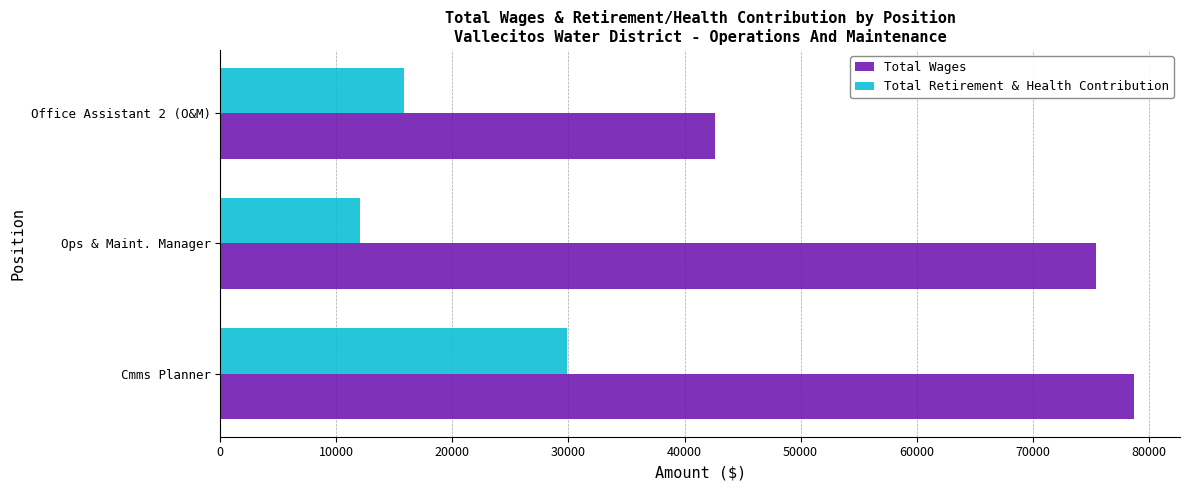

What is the difference between the maximum and second lowest values in the Total Retirement & Health Contribution series?

14077